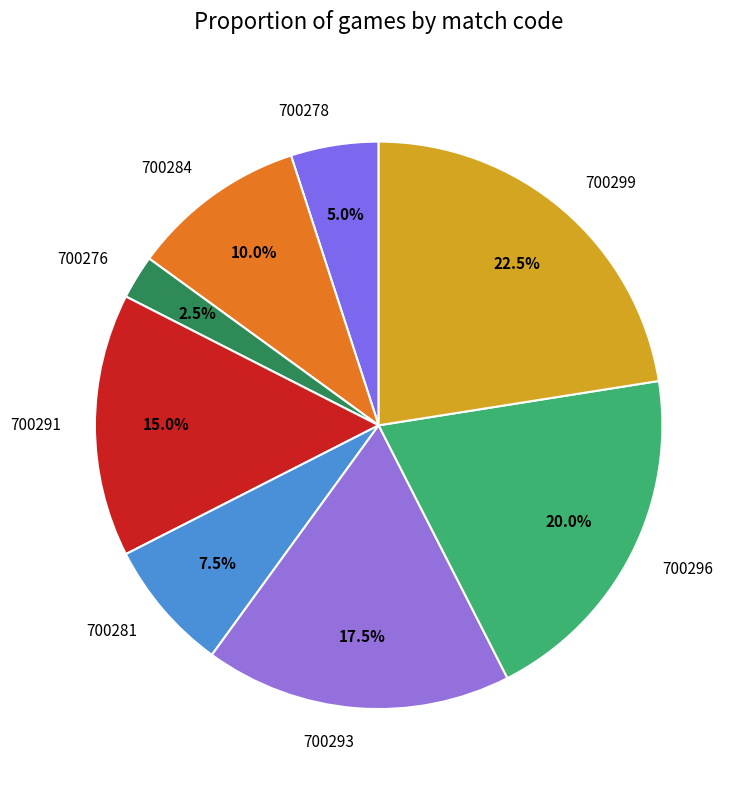

Is it true that 700284 is 25% of the pie?

False